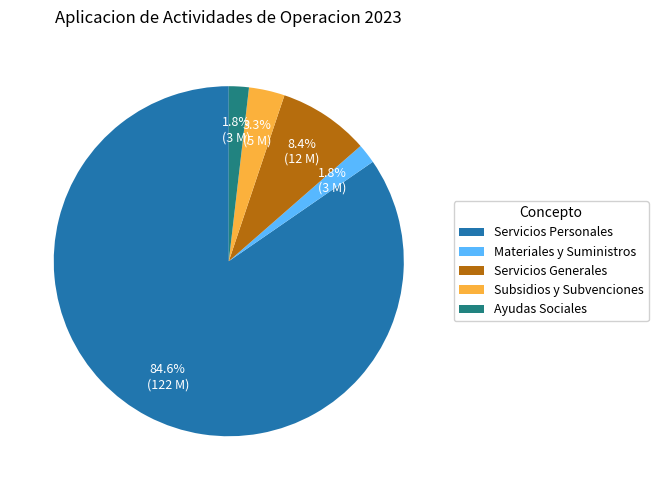

Combined, do Servicios Personales and Materiales y Suministros account for over 50%?

Yes